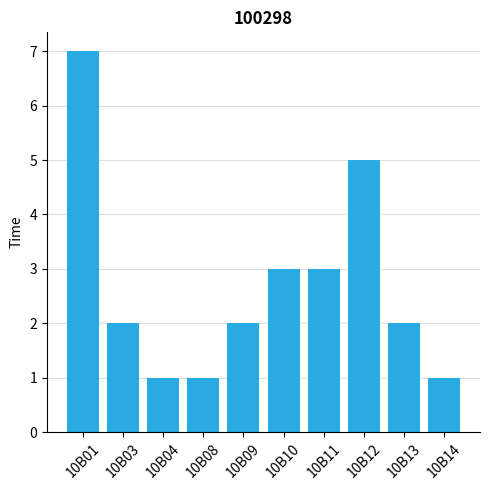

Reading left to right, what are all the values shown in this chart?

10B01=7	10B03=2	10B04=1	10B08=1	10B09=2	10B10=3	10B11=3	10B12=5	10B13=2	10B14=1